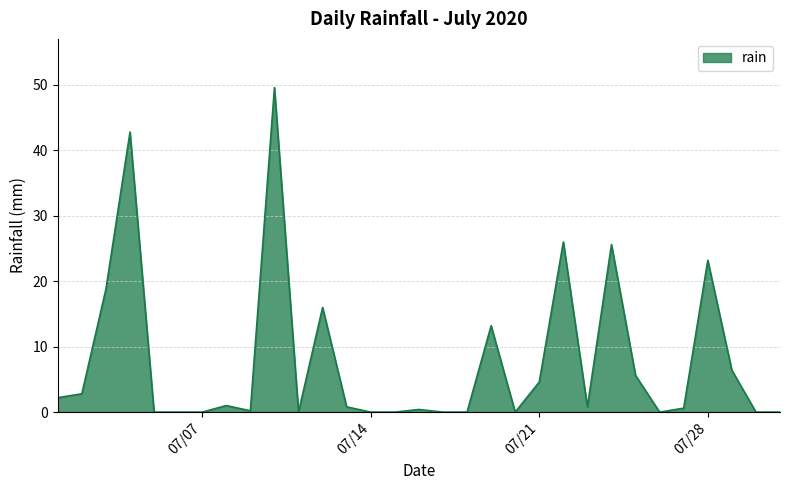

What is the maximum value shown in the chart?

49.6